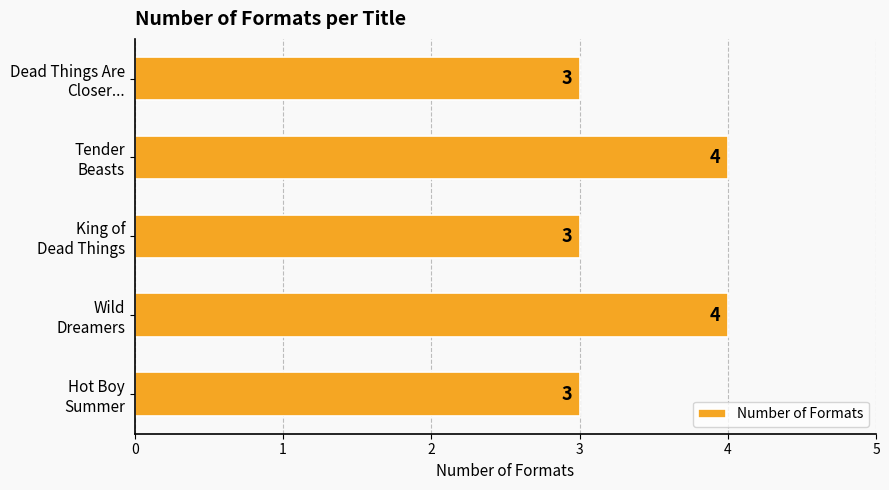

Reading top to bottom, what are all the values shown in this chart?

3	4	3	4	3